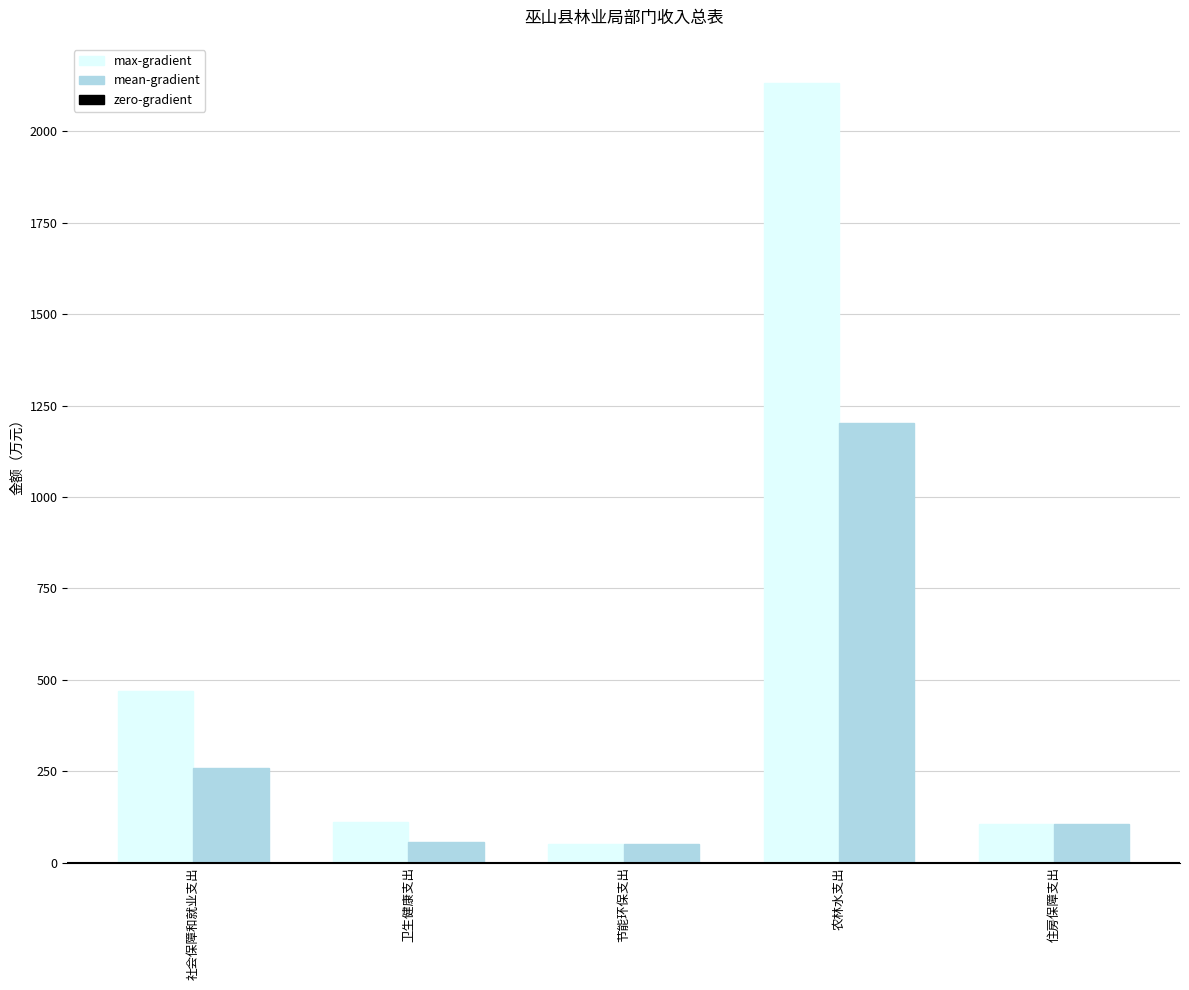

List the series in order of their overall mean, highest first.

max-gradient, mean-gradient